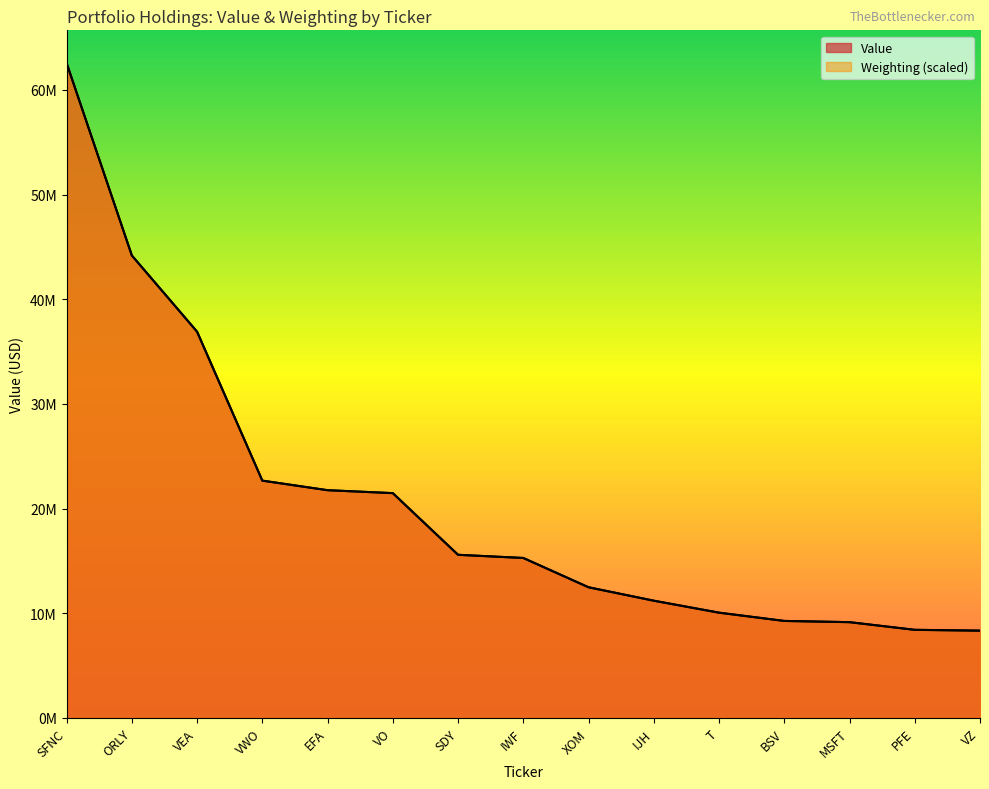

Which category has the highest value in the Weighting series?

SFNC